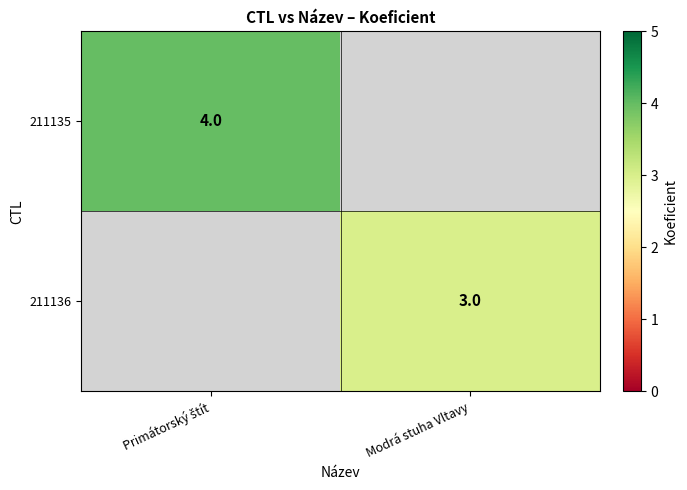

The value of 211136 at Modrá stuha Vltavy is 1. True or false?

False